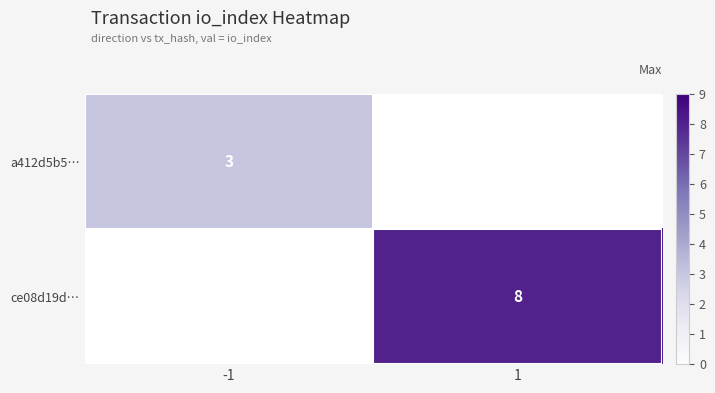

Rank the series by their maximum value, from lowest to highest.

a412d5b5…, ce08d19d…